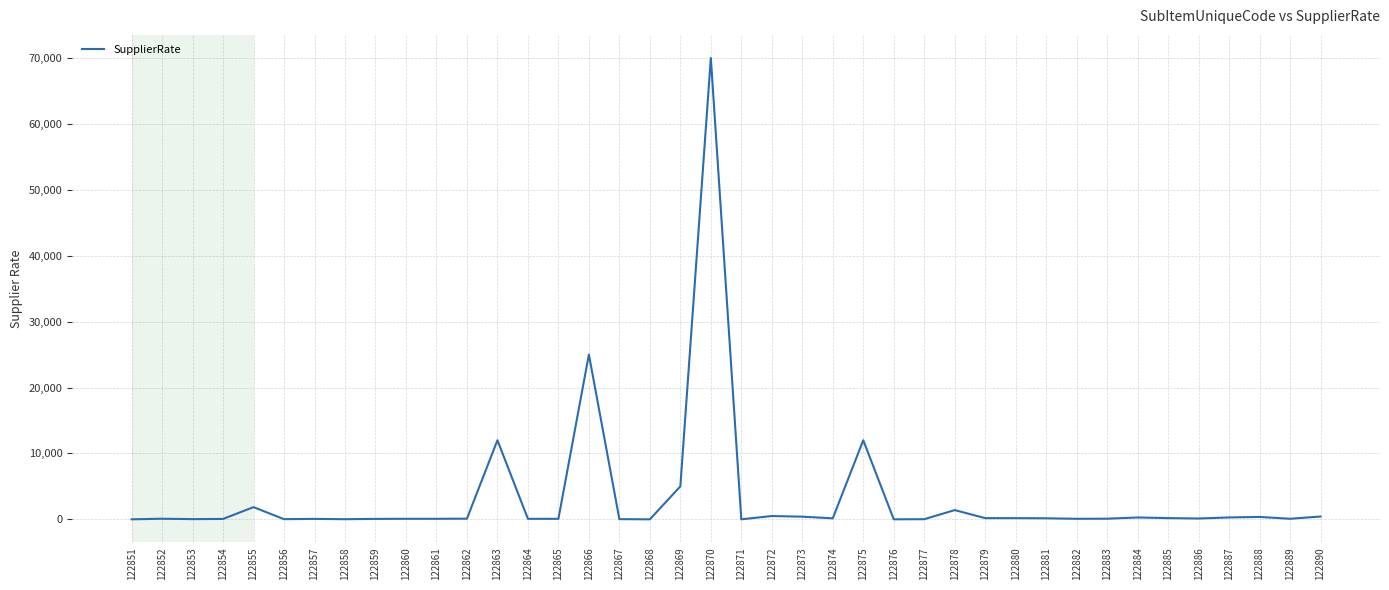

What is the difference between the maximum and minimum values?

70000